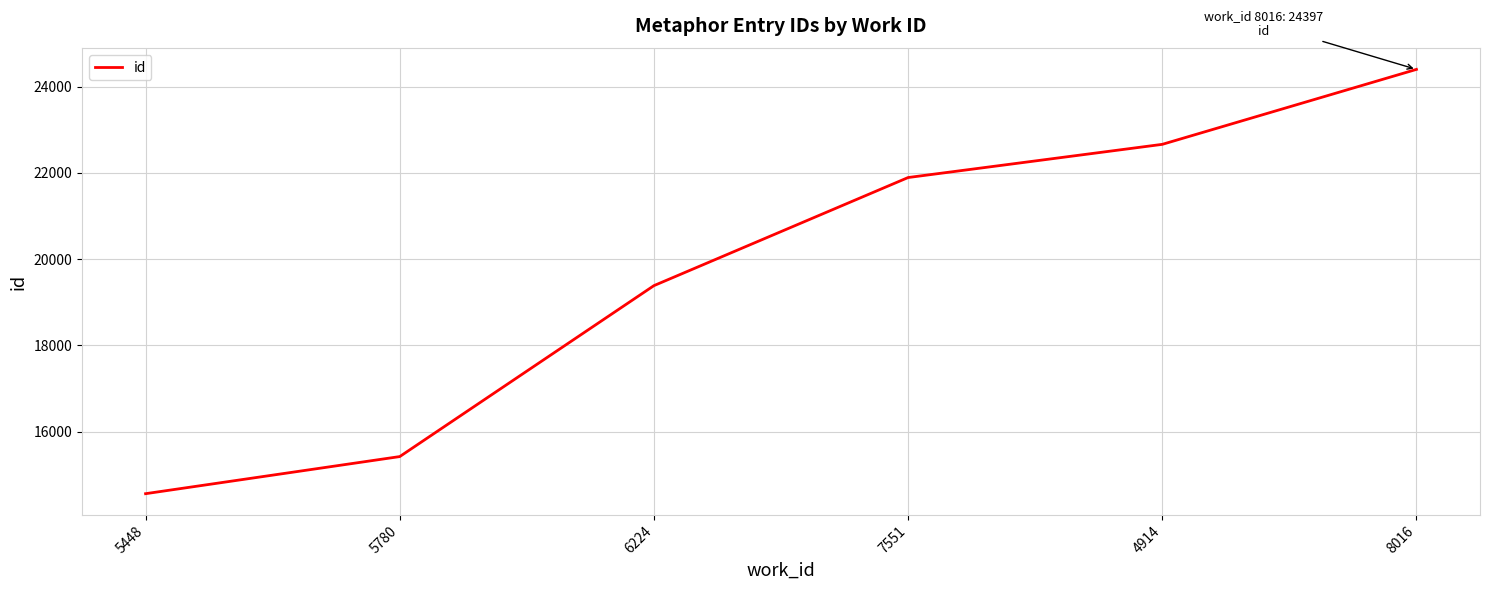

The chart shows a value of 19386 at 6224. True or false?

True